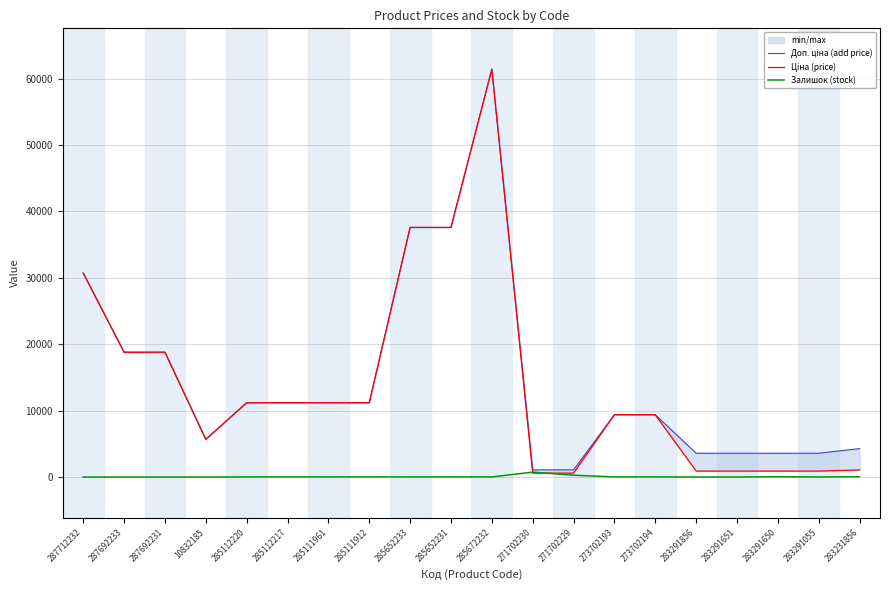

What is the difference between the maximum and second lowest values in the Ціна (price) series?

60844.3